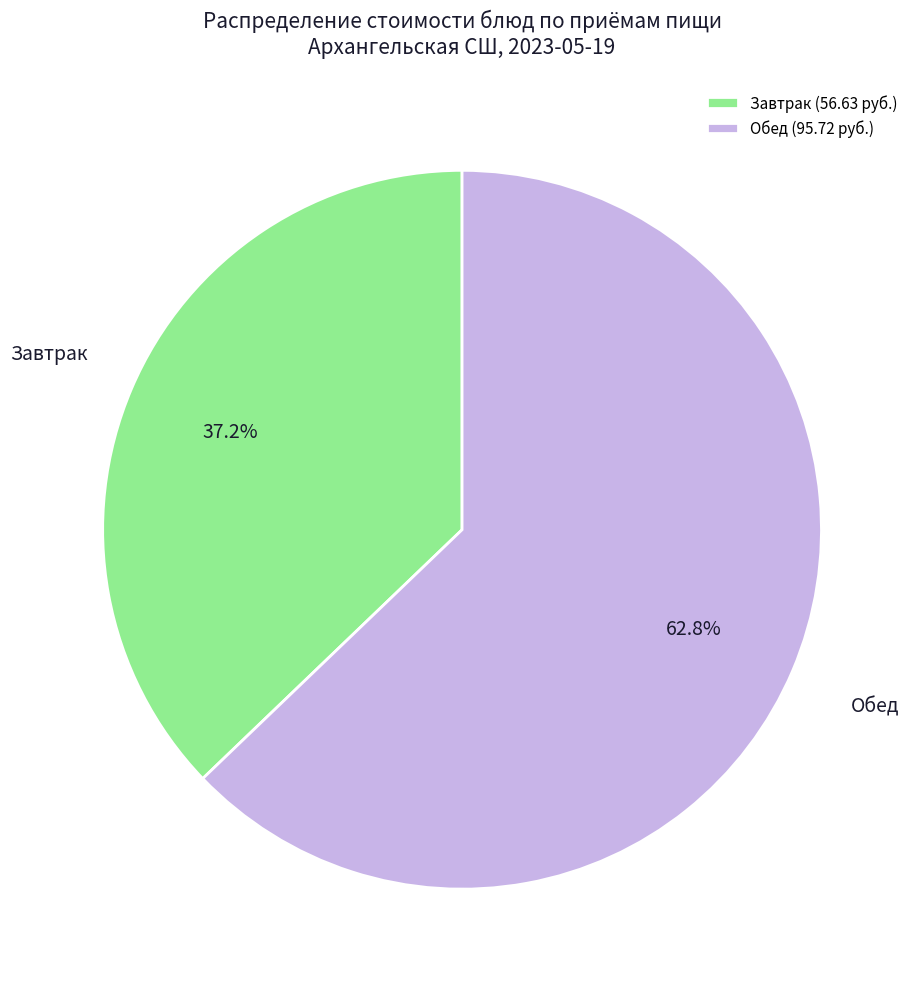

Is Обед the majority of the pie?

Yes